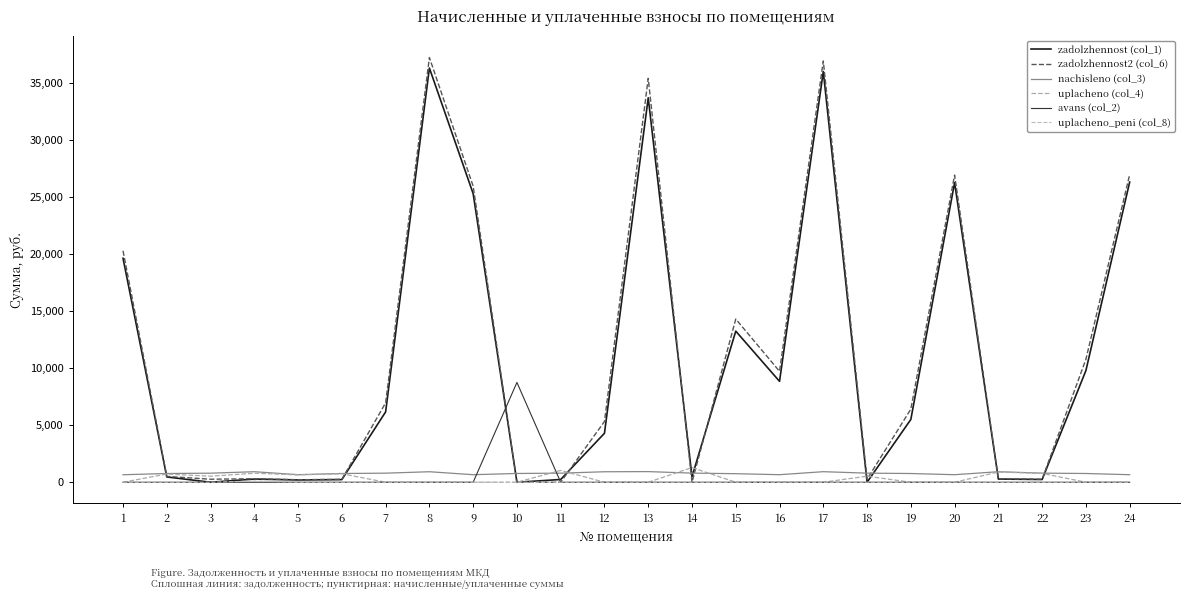

What is the value of the uplacheno (col_4) point at the 11th from the left?

1035.3